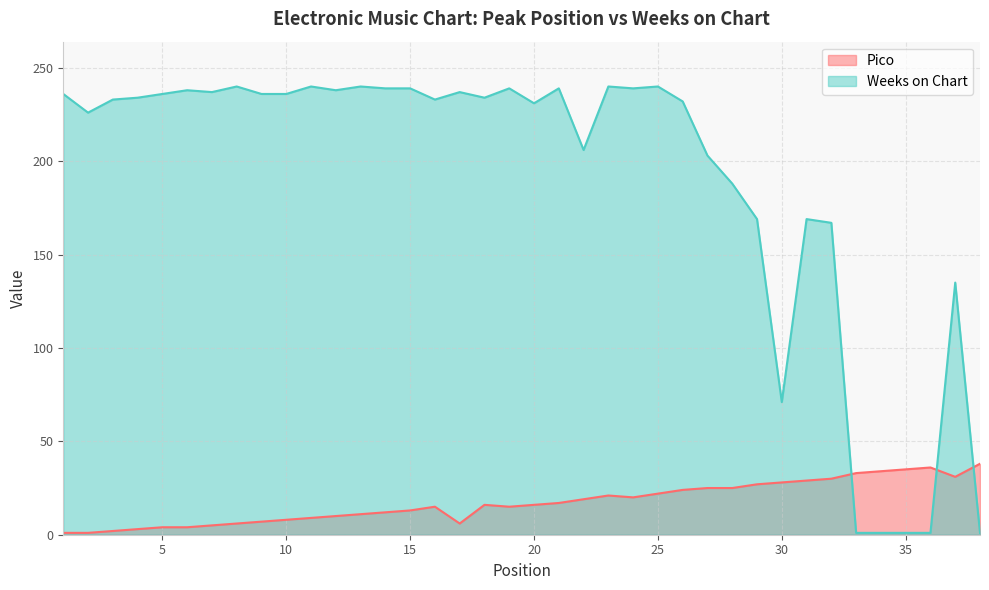

Rank the series by their maximum value, from lowest to highest.

Pico, Weeks on Chart